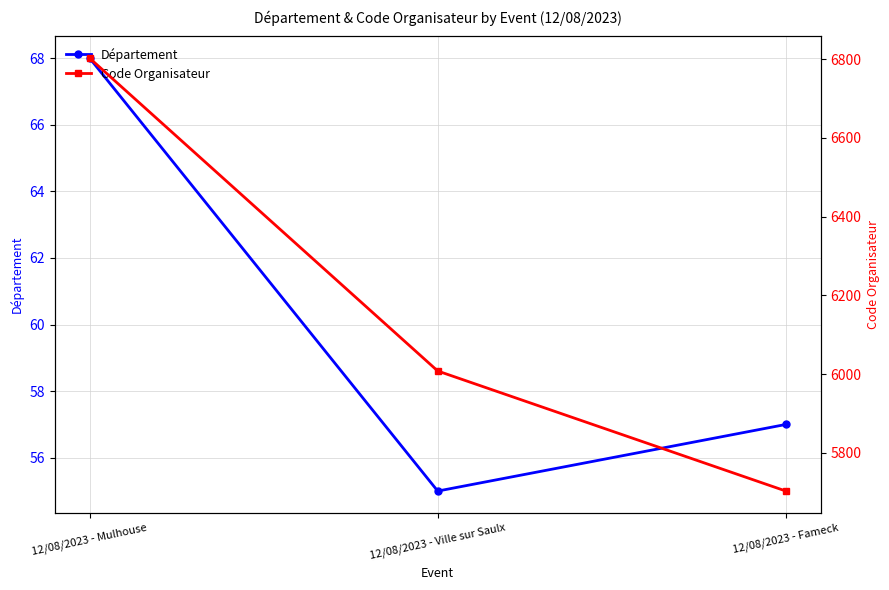

Count the number of data series in this chart.

2